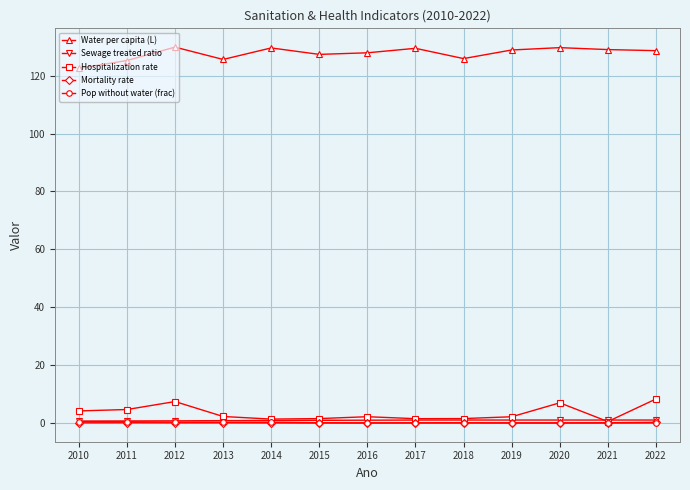

What is the difference between the second highest and second lowest values in the Pop without water (frac) series?

0.4